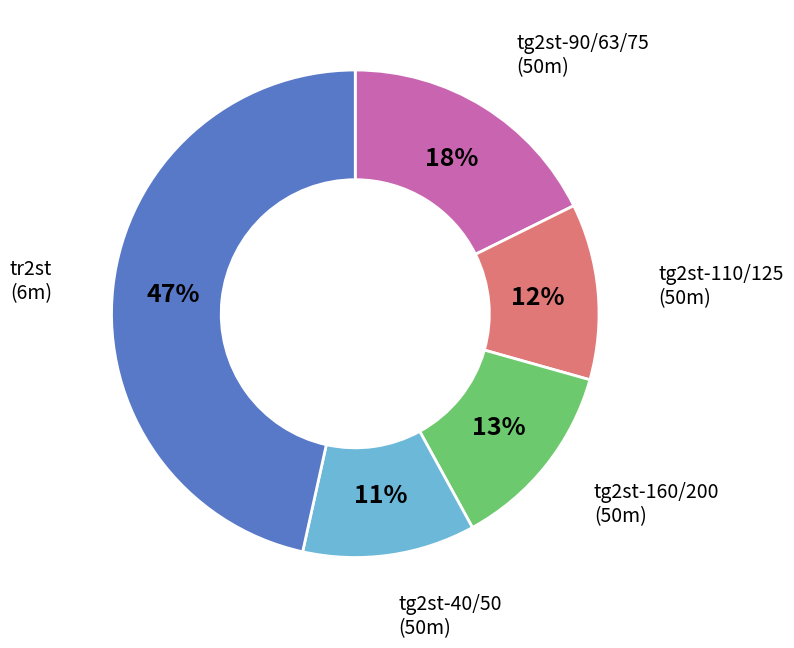

Does any single category account for the majority?

No